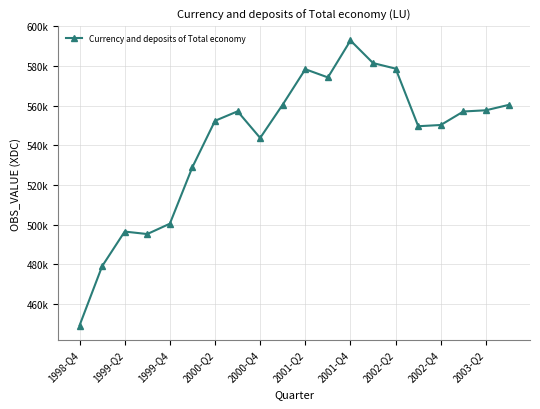

Does the chart have visible grid lines?

Yes